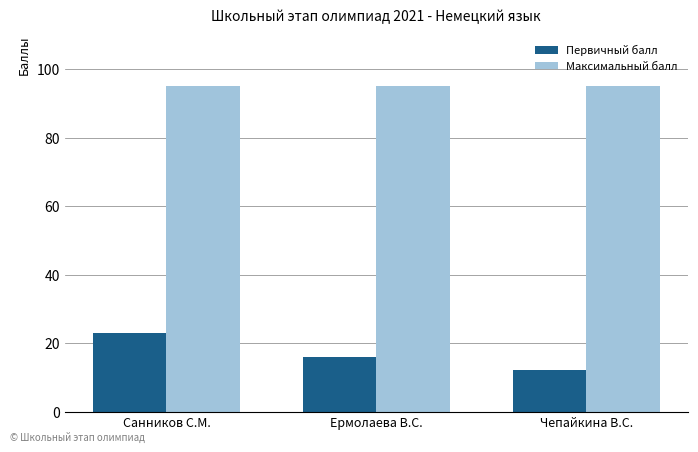

What is the maximum value shown in the chart?

95